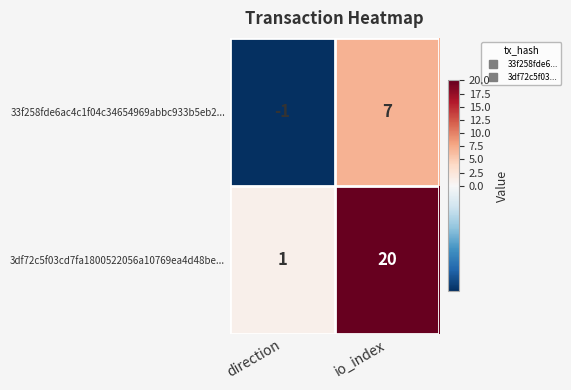

What is the difference between the highest and lowest values at direction?

2